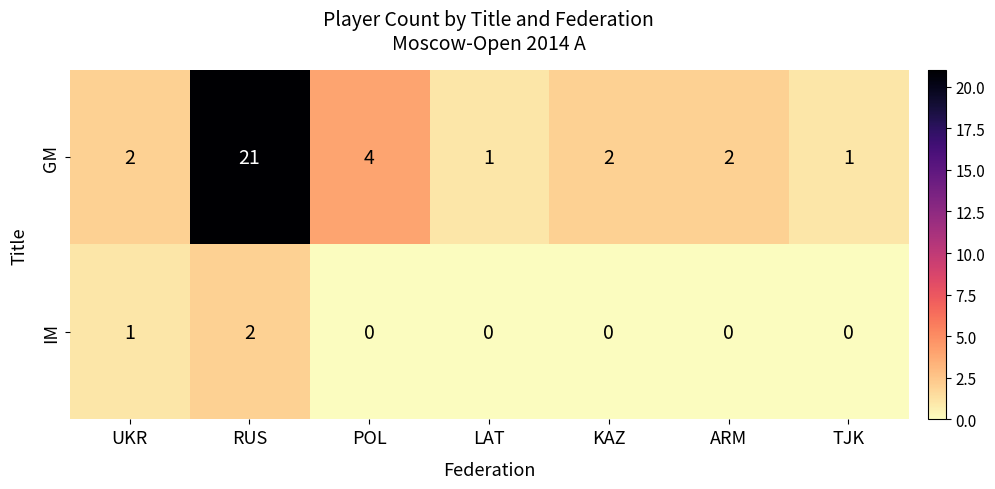

Rank the series by their average value, from lowest to highest.

IM, GM